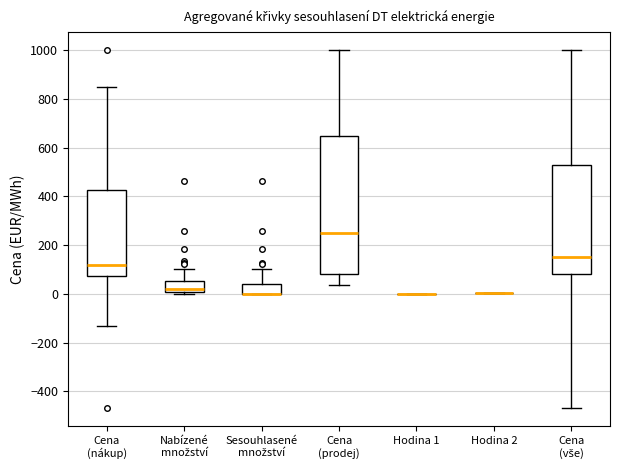

Which box is the tallest, from its lower edge to its upper edge?

Cena (prodej)